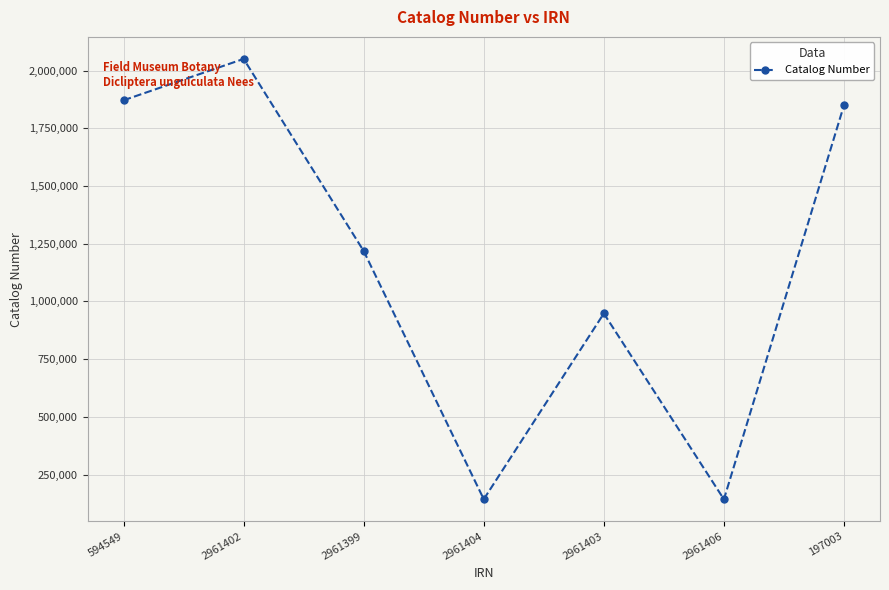

Is this an area chart (filled region under the line)?

No